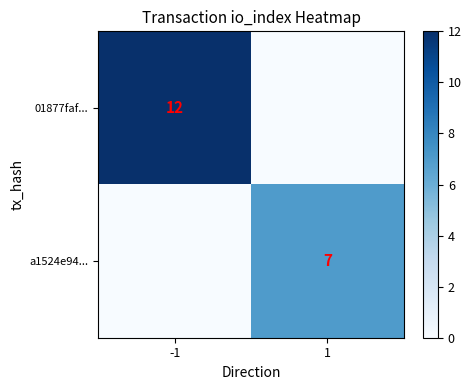

The a1524e94... series shows 3 at 1. True or false?

False